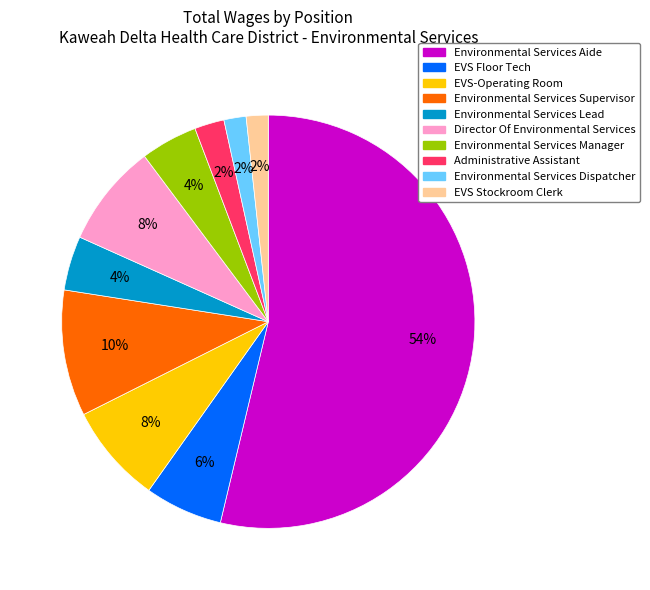

What percentage is the Environmental Services Aide slice, to the nearest percent?

54%